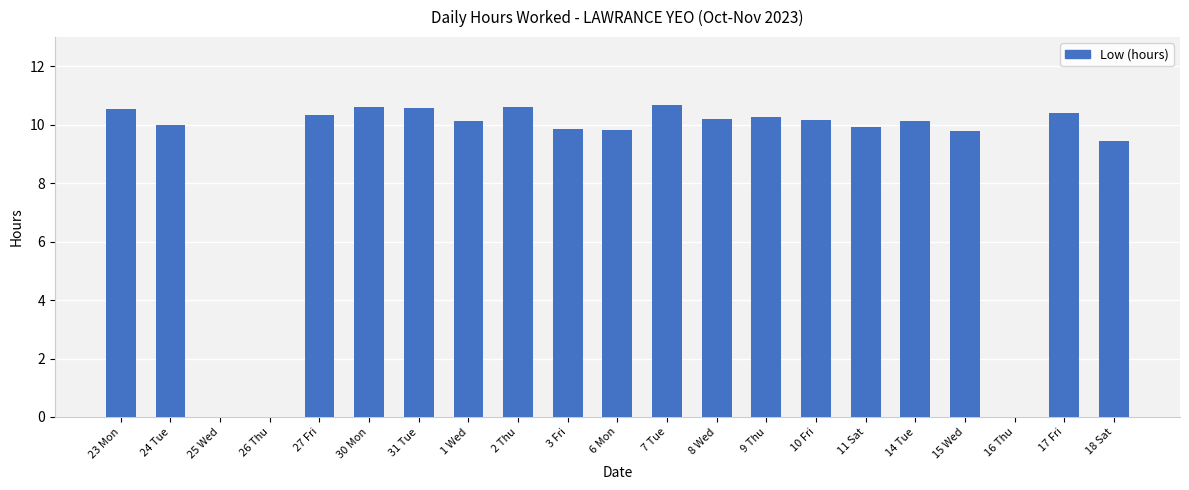

What is the ratio of the value at 7 Tue to the value at 30 Mon?

1.0